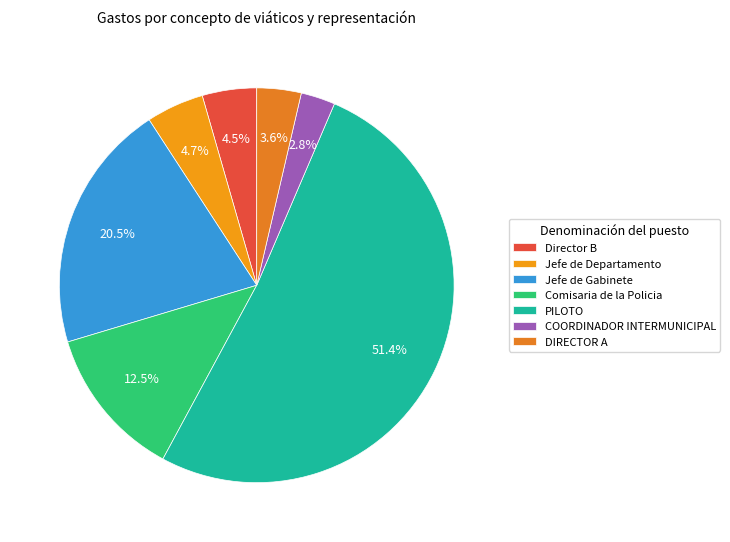

Is it true that PILOTO is 37% of the pie?

False